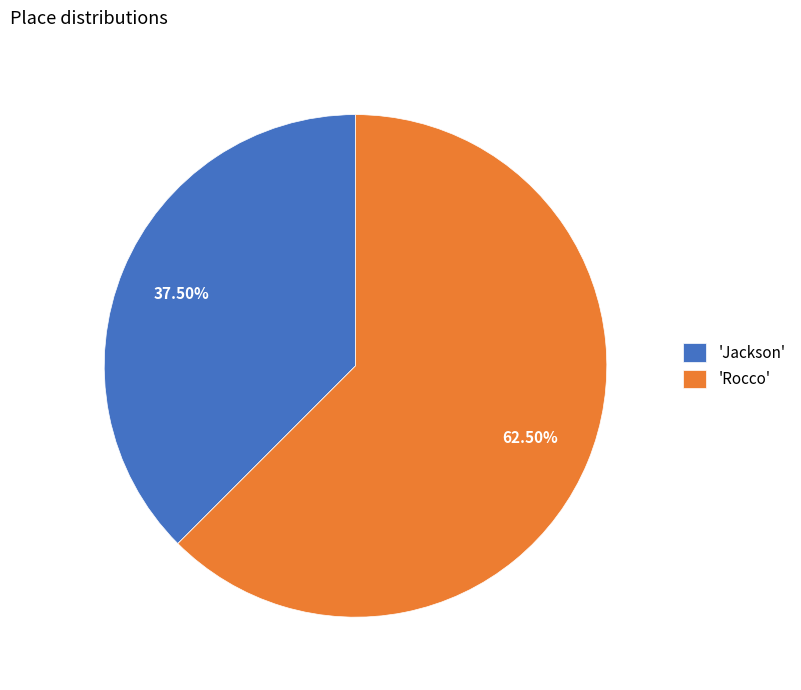

Approximately how many times larger is the value at 'Jackson' compared to 'Rocco'?

0.6